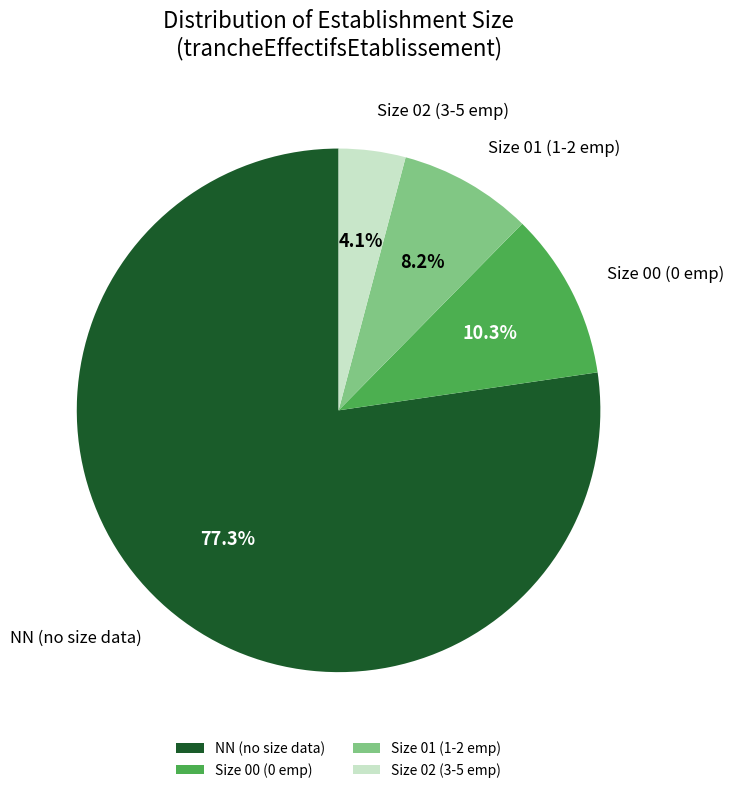

Do NN (no size data) and Size 02 (3-5 emp) together represent more than half of the pie?

Yes